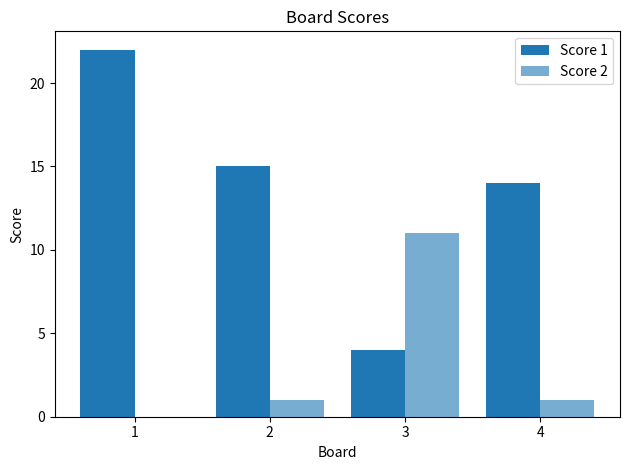

Are the bars grouped side by side (vs. stacked)?

Yes